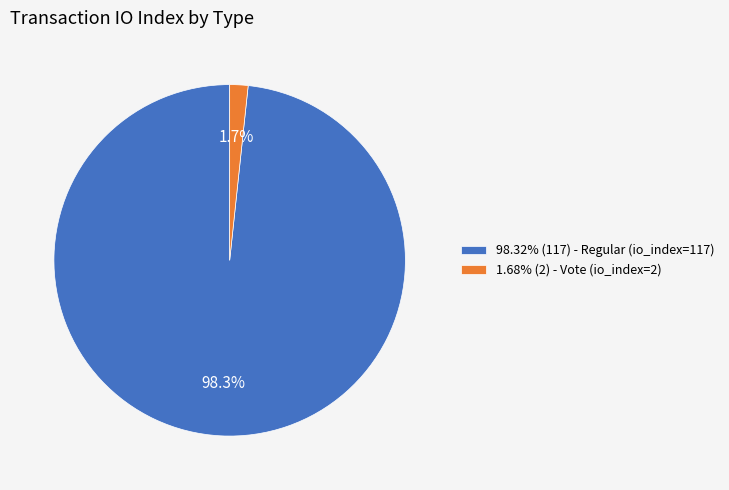

Does 98.32% (117) - Regular (io_index=117) represent more than half of the total?

Yes